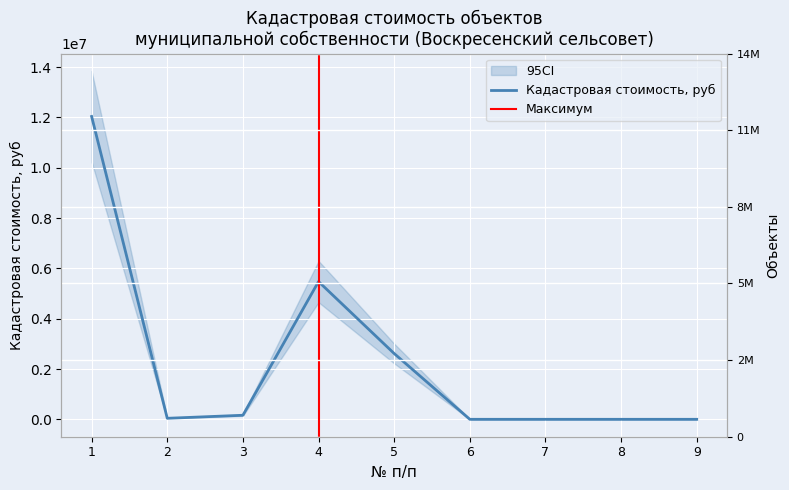

How many lines are shown in the chart?

1